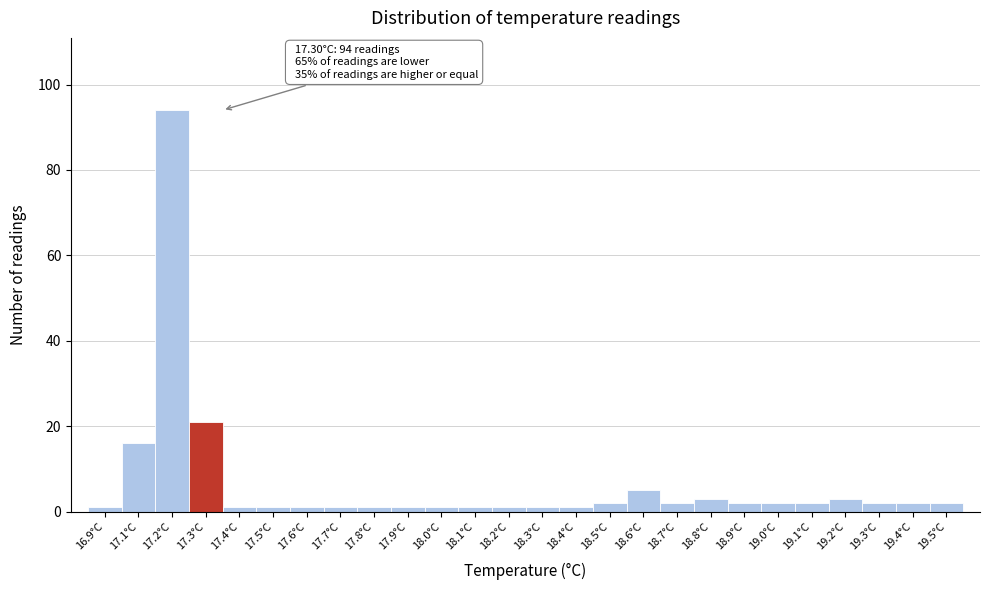

Reading right to left, transcribe all the data shown in this chart.

19.5°C=2	19.4°C=2	19.3°C=2	19.2°C=3	19.1°C=2	19.0°C=2	18.9°C=2	18.8°C=3	18.7°C=2	18.6°C=5	18.5°C=2	18.4°C=1	18.3°C=1	18.2°C=1	18.1°C=1	18.0°C=1	17.9°C=1	17.8°C=1	17.7°C=1	17.6°C=1	17.5°C=1	17.4°C=1	17.3°C=21	17.2°C=94	17.1°C=16	16.9°C=1